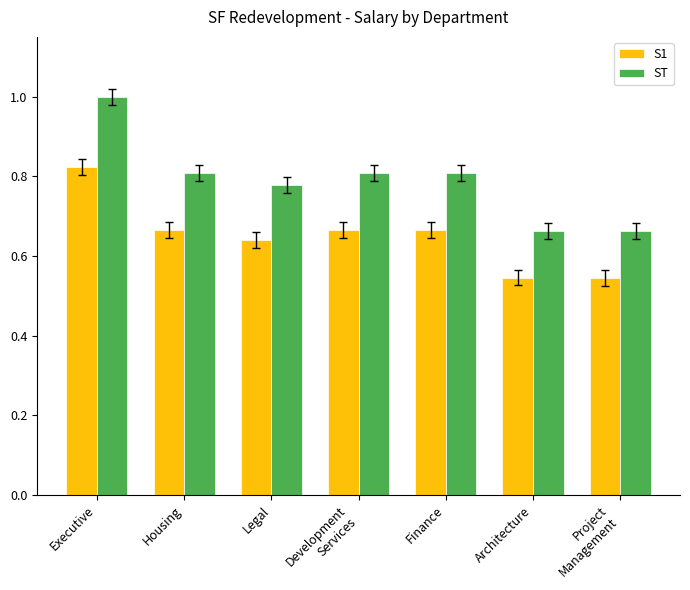

What is the total value across all series at Housing?

1.5